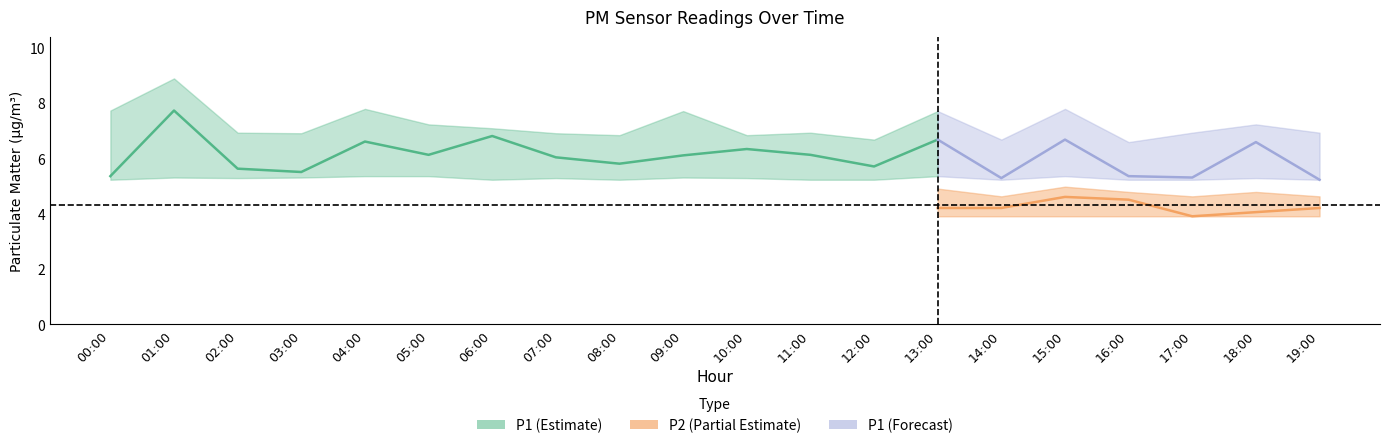

What is the difference between the maximum and minimum values in the P2_lower series?

0.1